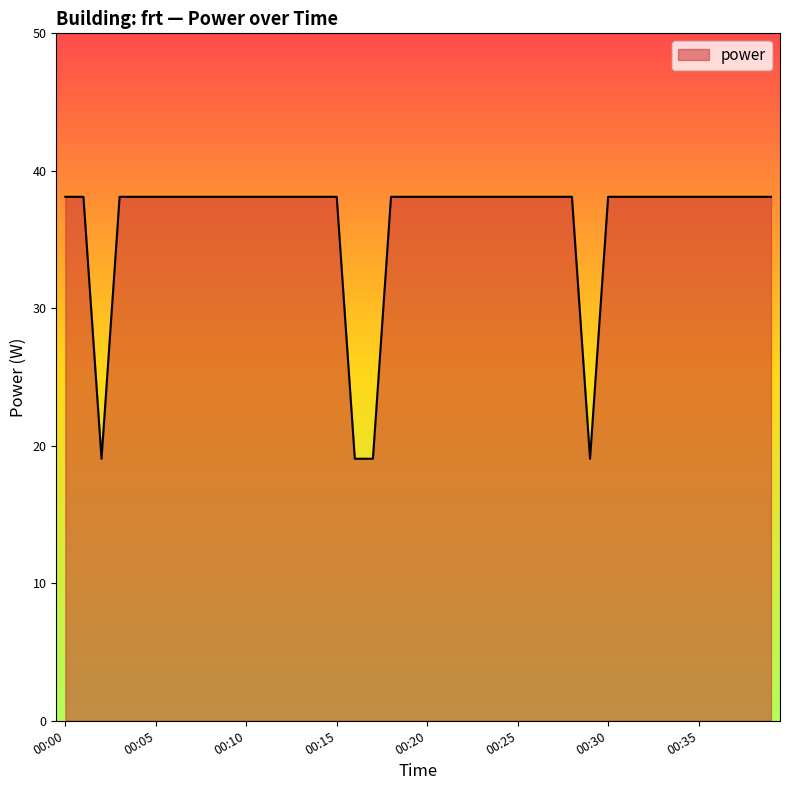

What is the difference between the maximum and minimum values?

19.1